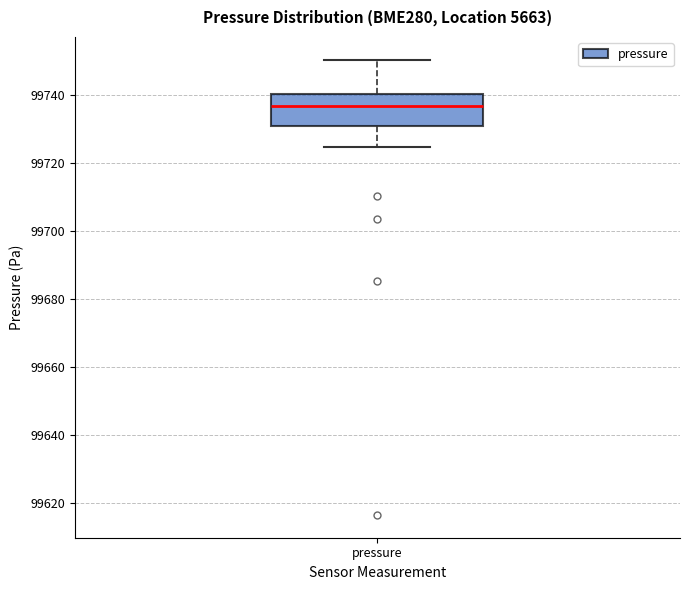

Where is the upper edge of the box for pressure on the y-axis? The values are not printed on the chart, so give them approximately, as read against the axis.

99740